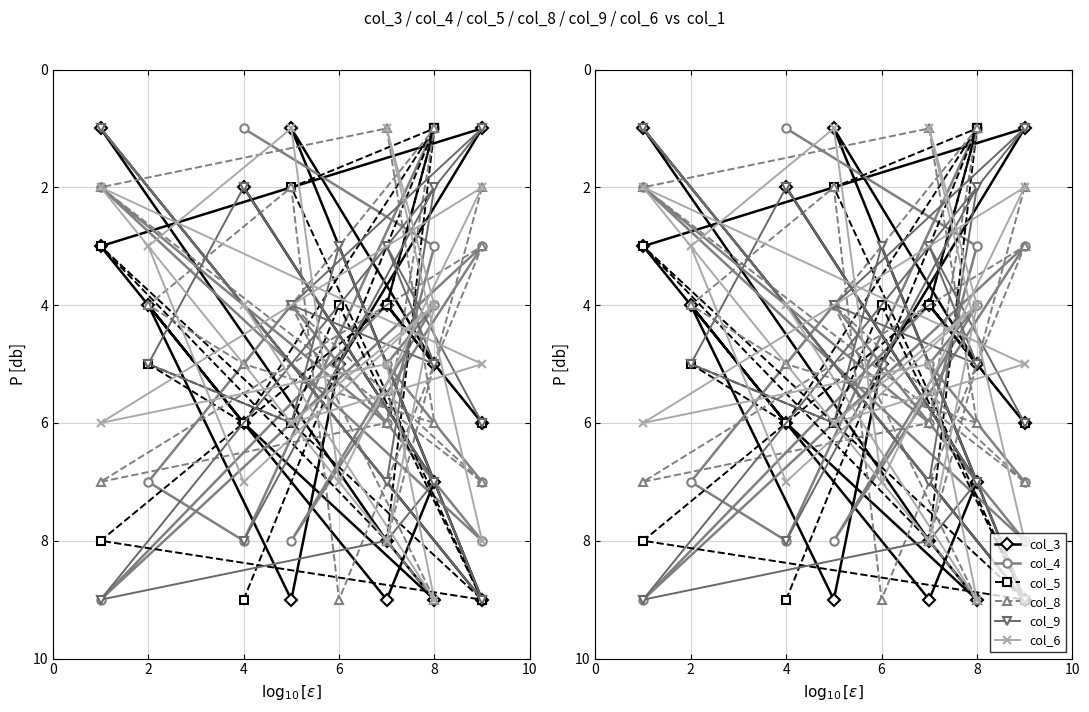

At which label is col_4 closest to 5?

2